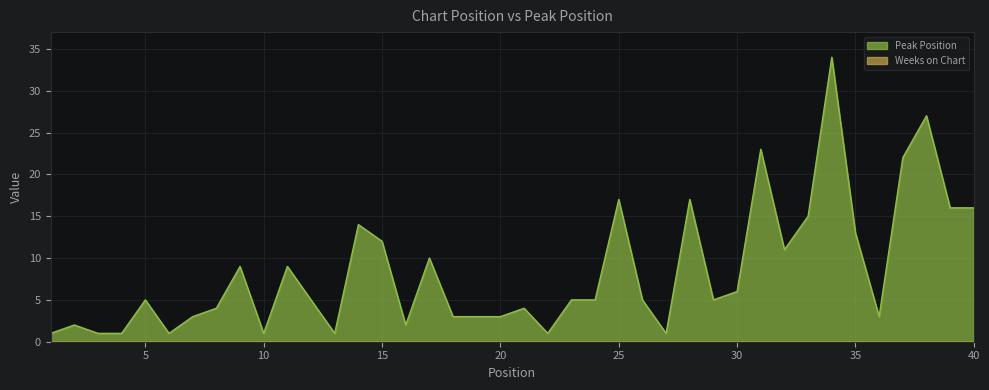

What is the approximate value at 14, to the nearest 10?

10